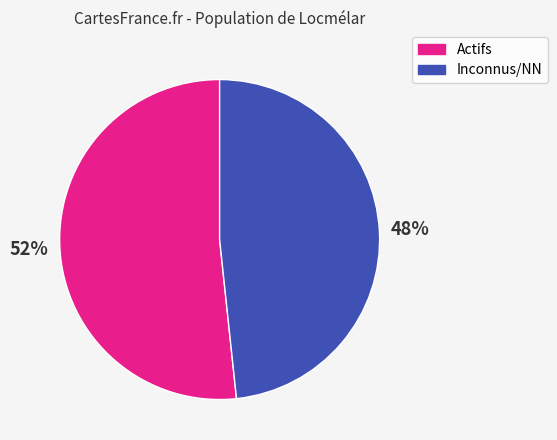

True or false: Inconnus/NN accounts for 37% of the total.

False